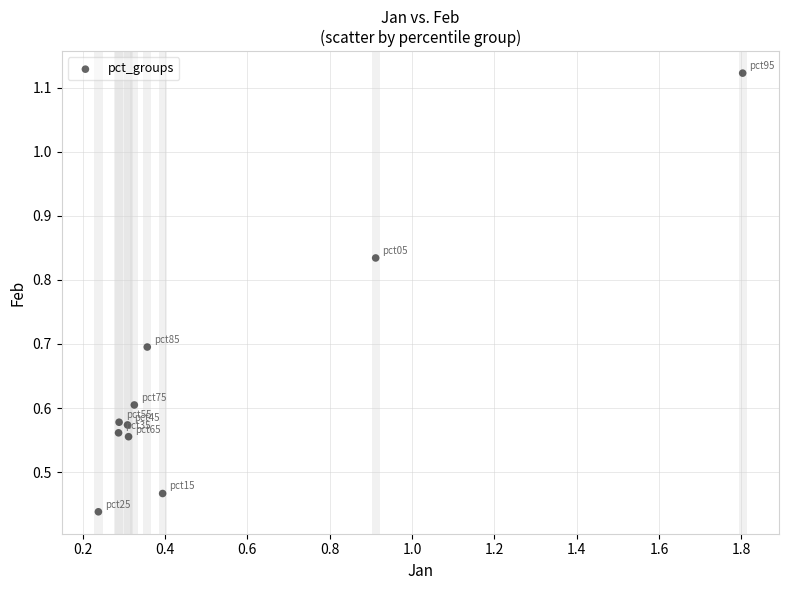

What is the range of X values (max minus min)?

1.6